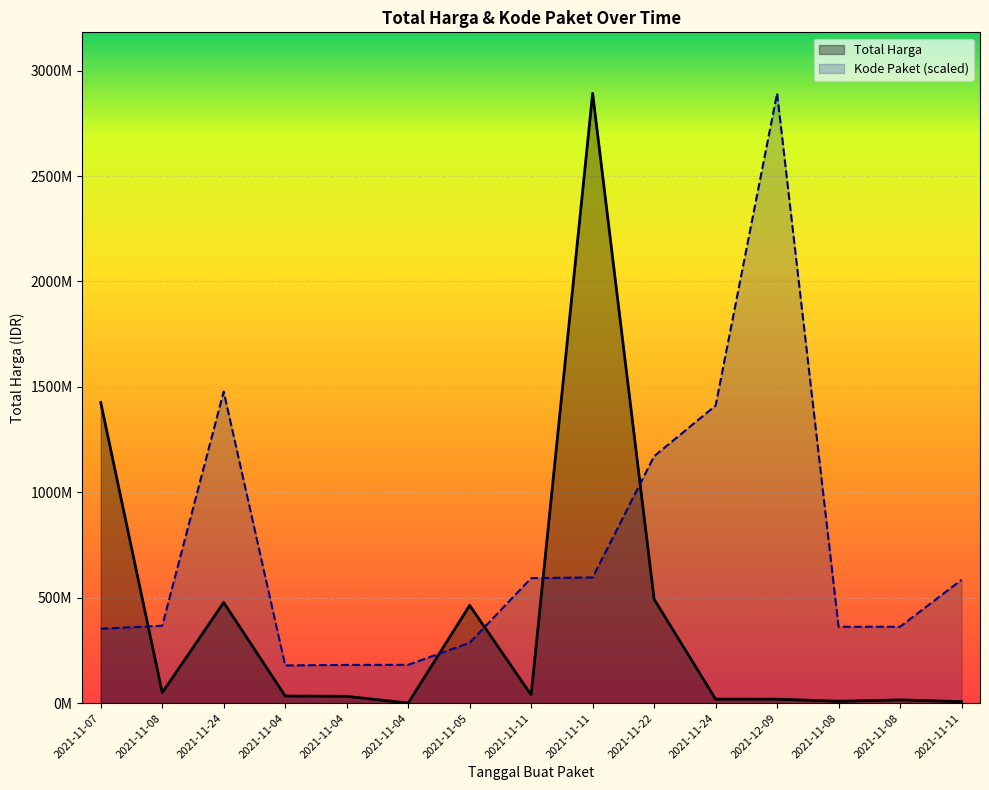

After their last crossing, which series has the higher values: Total Harga or Kode Paket (scaled)?

Kode Paket (scaled)